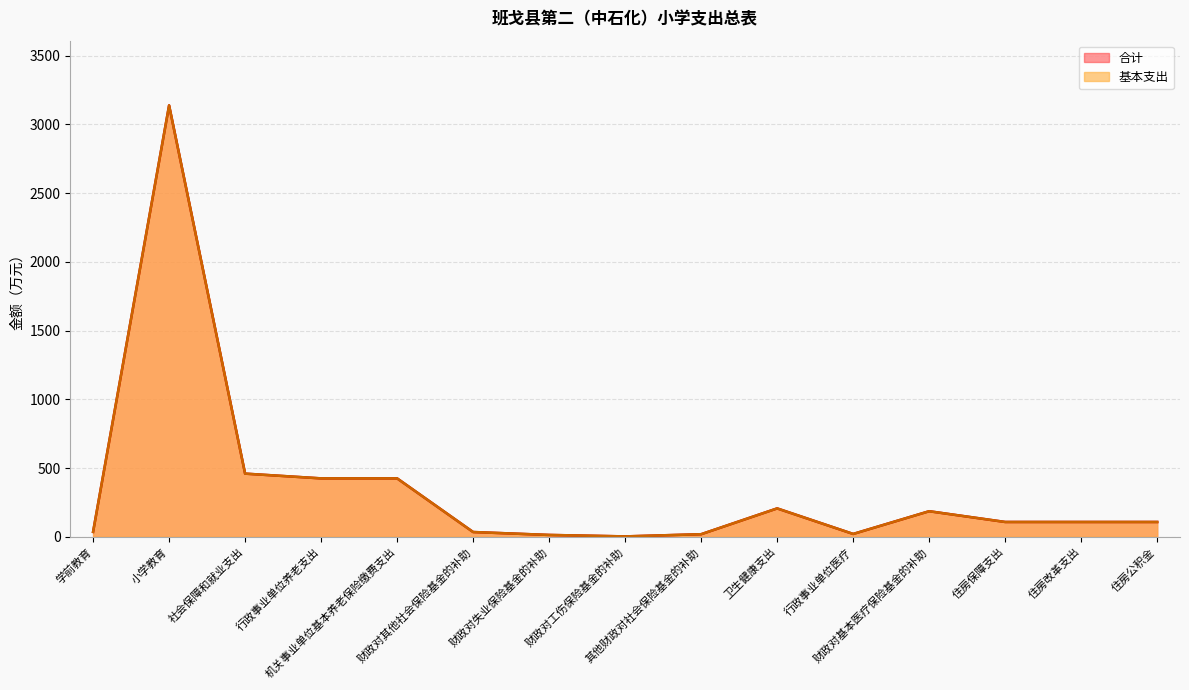

What is the label of the 6th point from the left?

财政对其他社会保险基金的补助